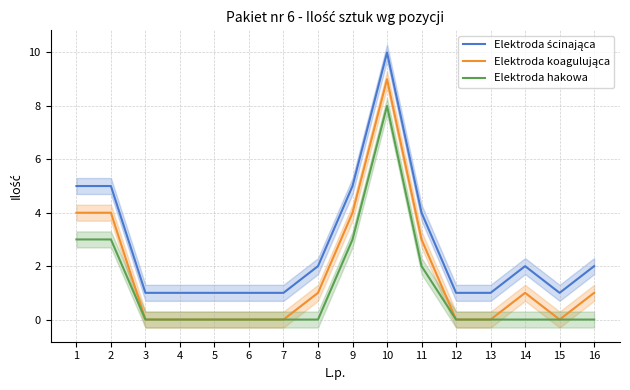

The value of Elektroda hakowa at 6 is -5. True or false?

False